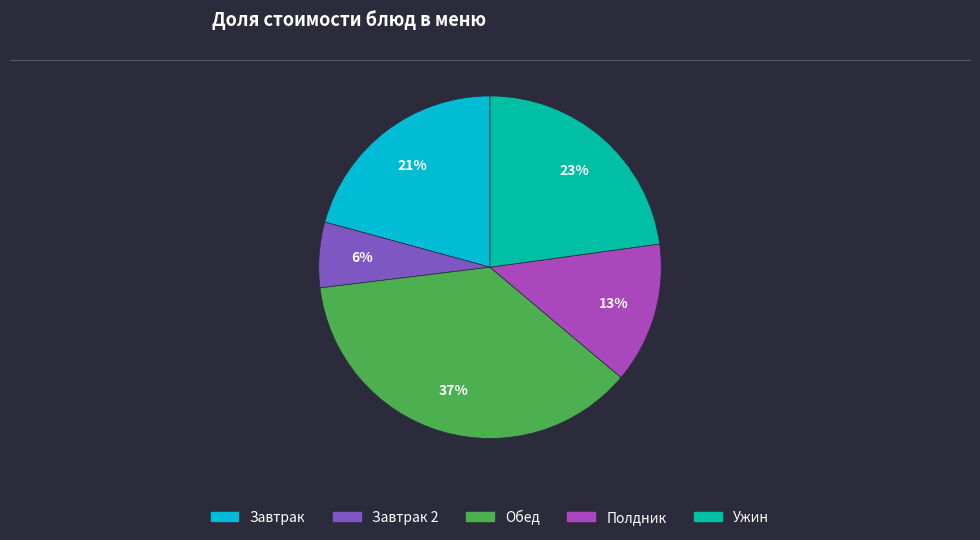

Is there a majority slice in this chart?

No